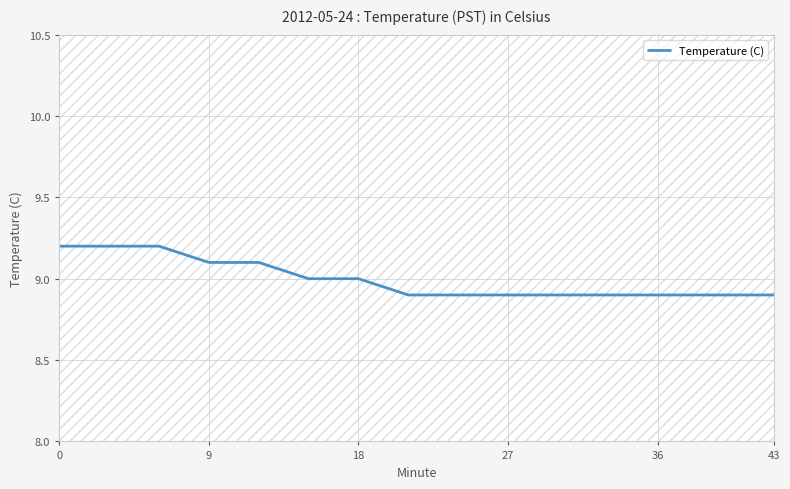

The Temperature (C) series shows 2.2 at 0. True or false?

False